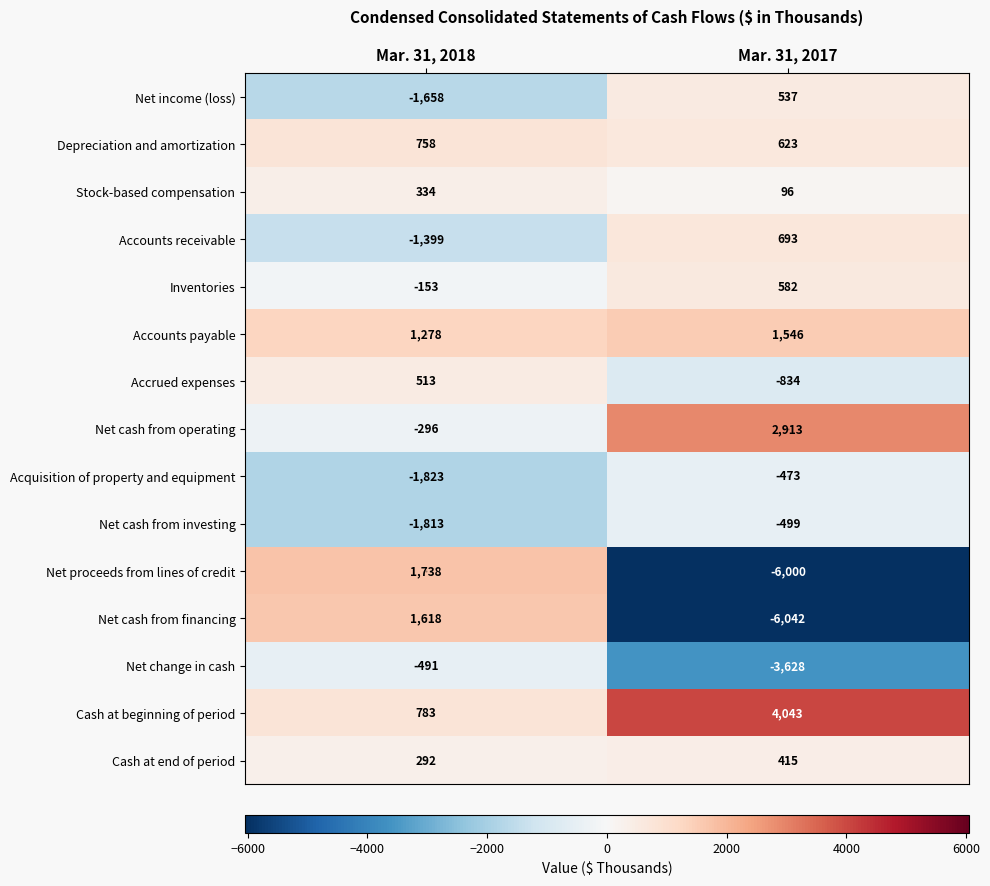

Which label corresponds to the smallest value in the chart?

Mar. 31, 2017